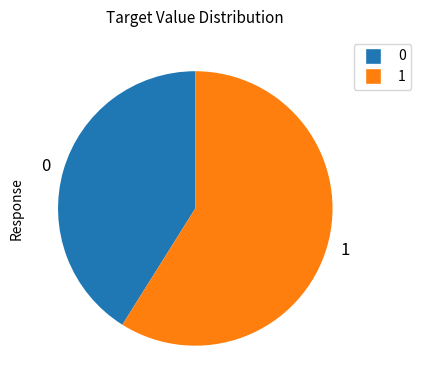

Count the number of slices in the pie.

2